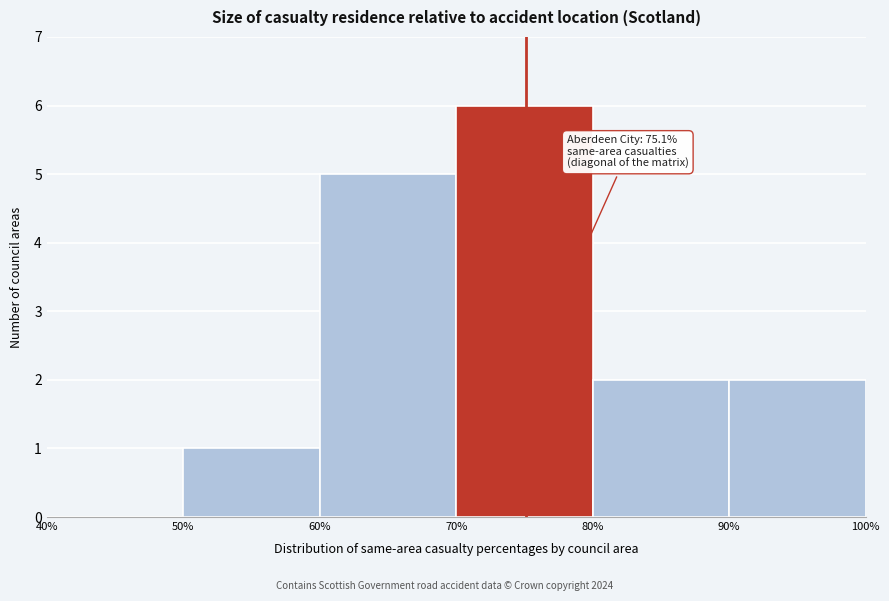

Which range on the x-axis has the tallest bar?

70% to 80%